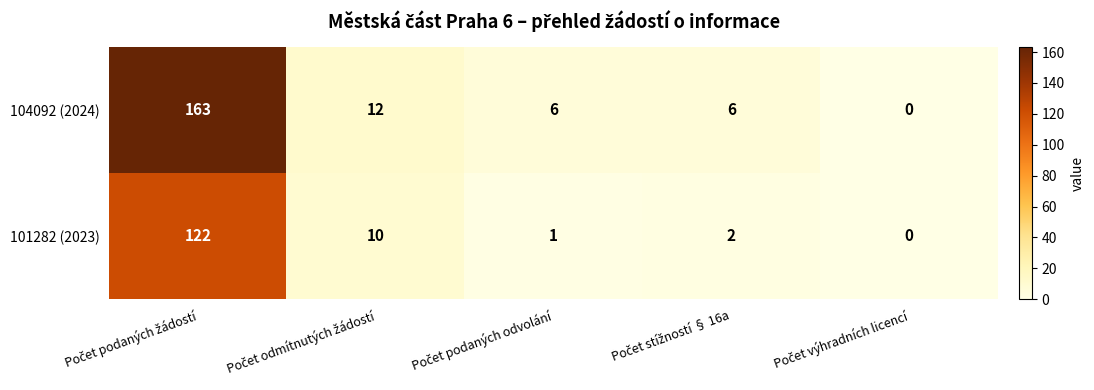

How many categories are shown in the chart?

5